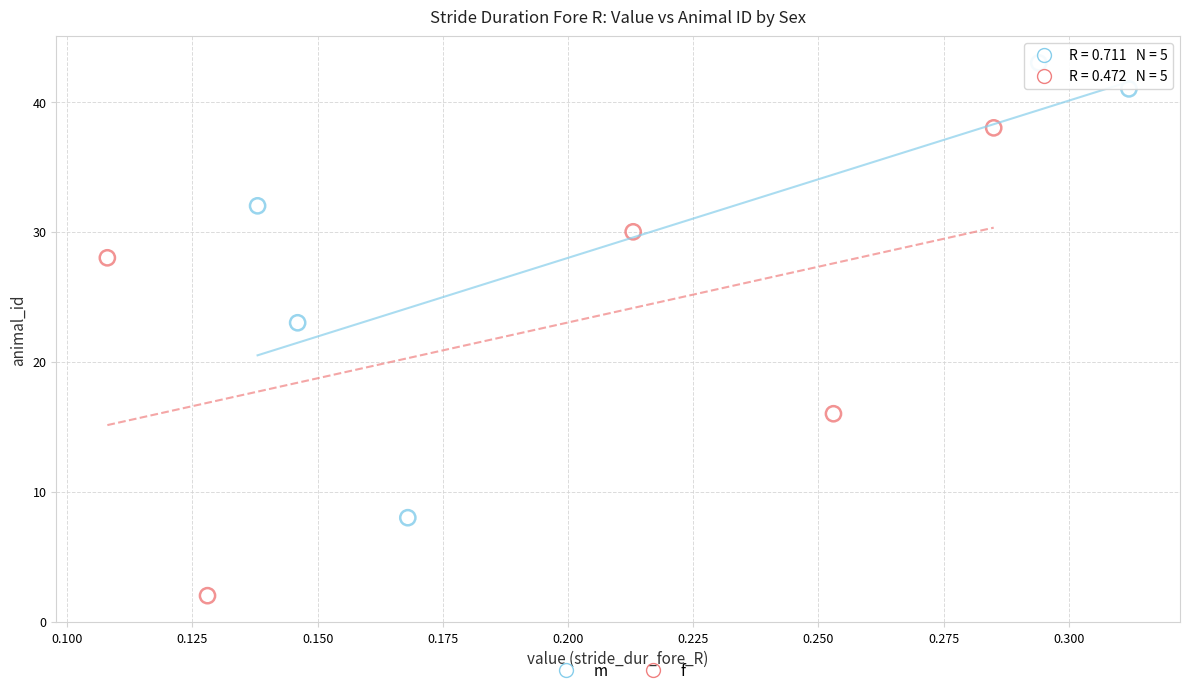

Which series contains the lowest Y value?

f